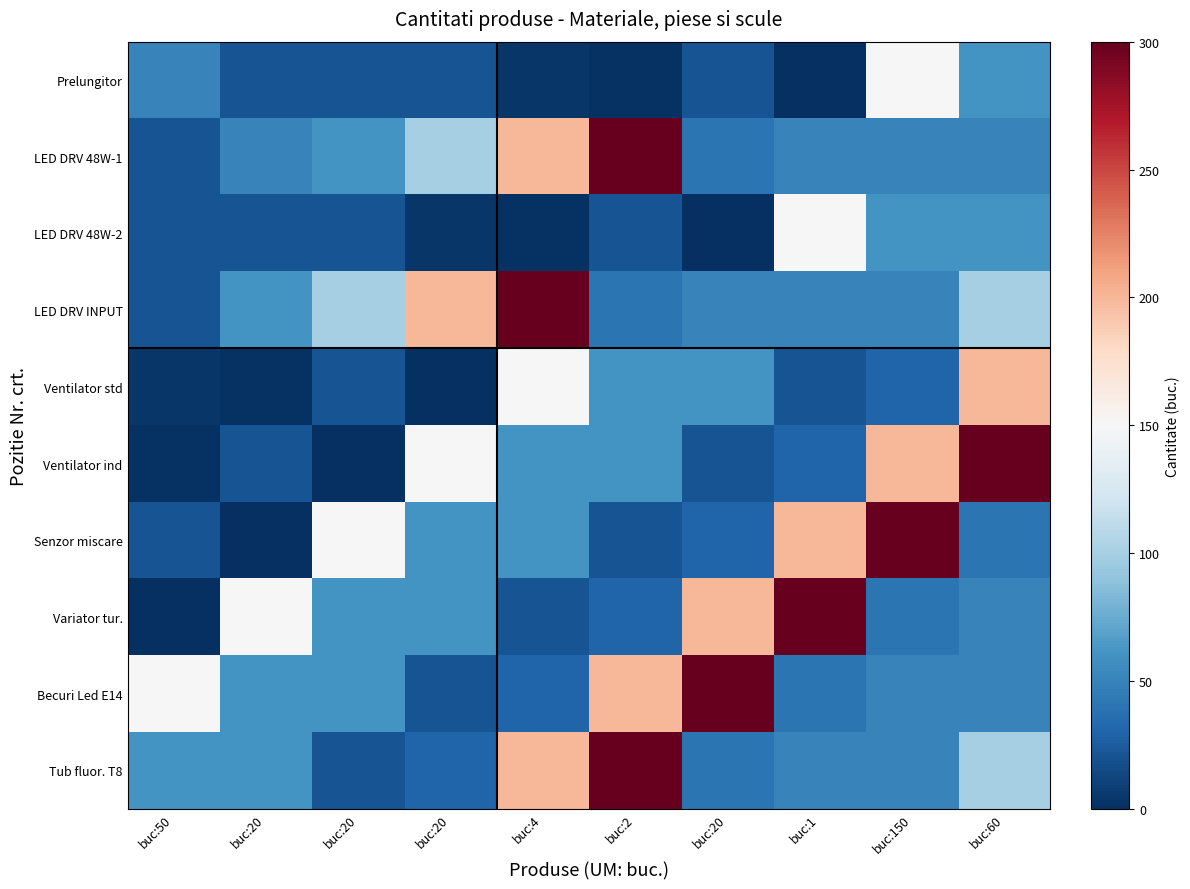

What is the smallest value displayed?

1